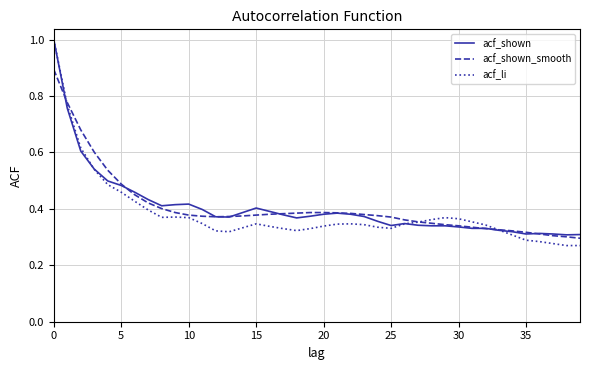

What is the greatest value displayed?

1.0